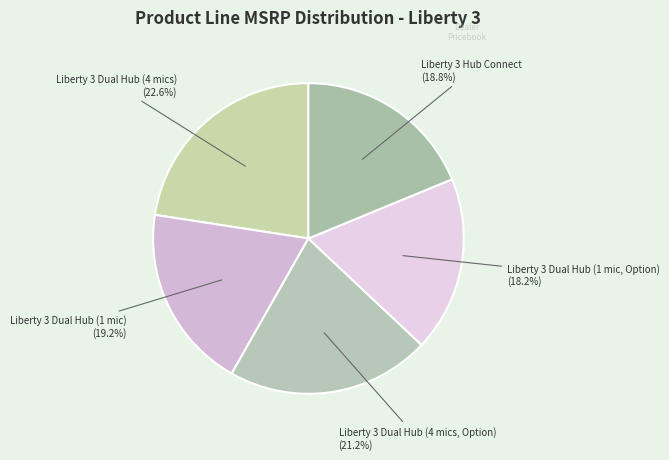

The Liberty 3 Dual Hub (4 mics, Option) slice represents 14% of the pie. True or false?

False